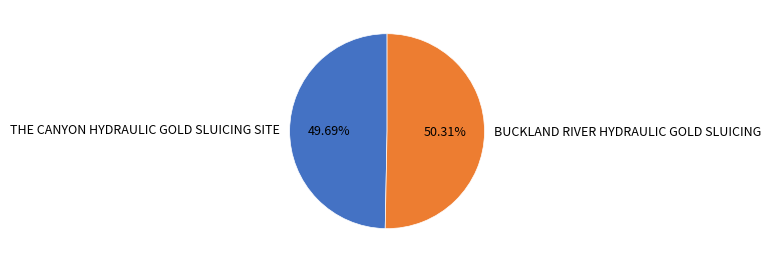

What is the majority slice?

BUCKLAND RIVER HYDRAULIC GOLD SLUICING